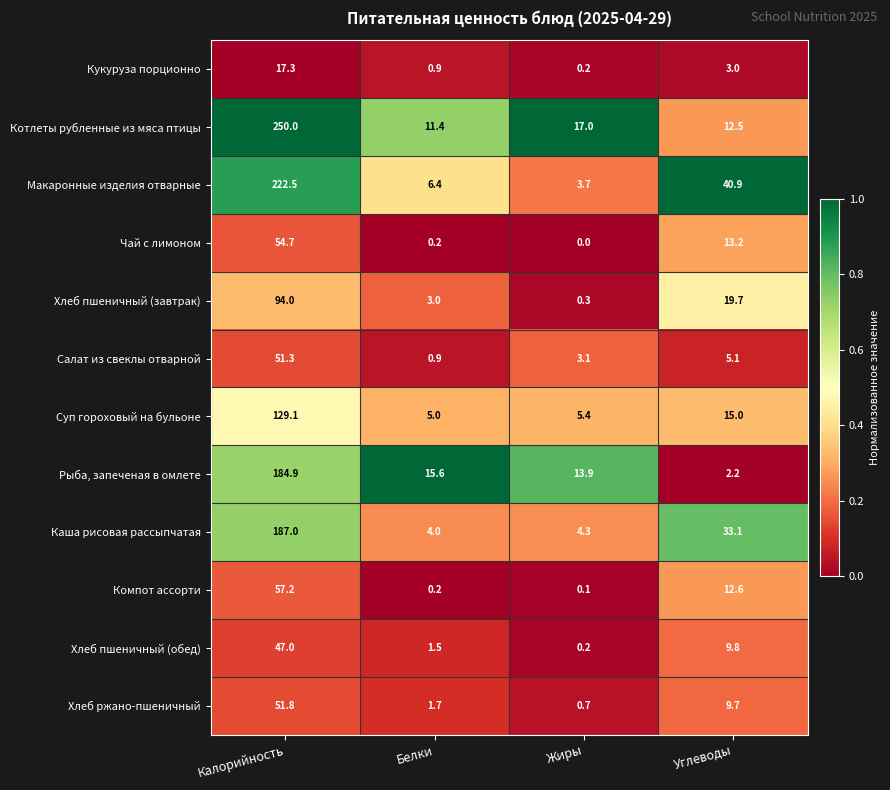

The value of Чай с лимоном at Жиры is 0.0. True or false?

True